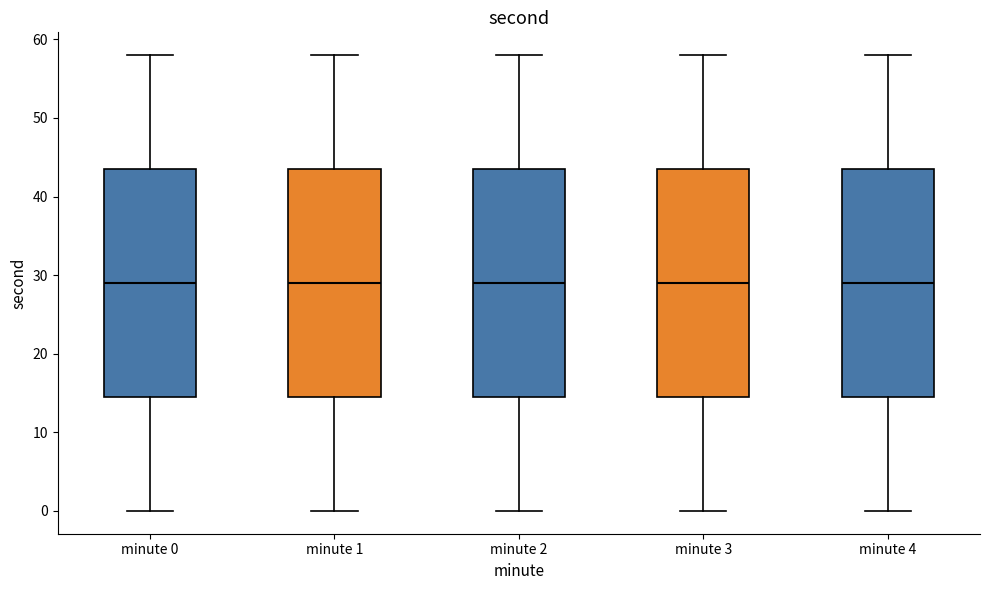

Where is the lower edge of the box for minute 4 on the y-axis? The values are not printed on the chart, so give them approximately, as read against the axis.

15